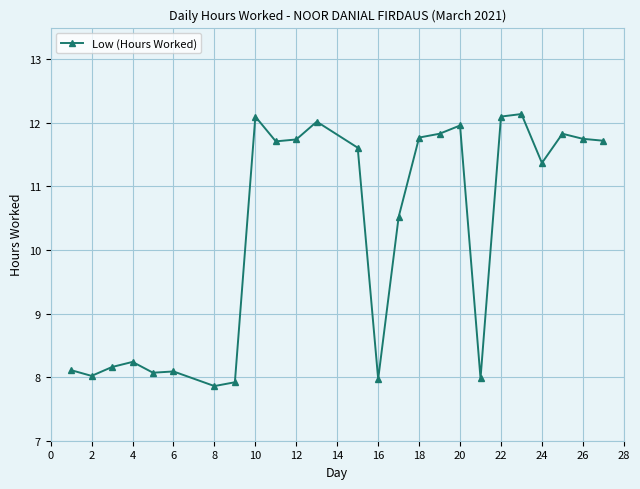

What is the value of the 22nd point from the left?

11.4